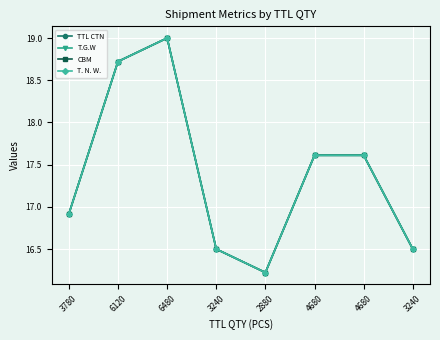

Reading left to right, transcribe all the data shown in this chart.

TTL CTN: 3780=16.9	6120=18.7	6480=19.0	3240=16.5	2880=16.2	4680=17.6	4680=17.6	3240=16.5
T.G.W: 3780=16.9	6120=18.7	6480=19.0	3240=16.5	2880=16.2	4680=17.6	4680=17.6	3240=16.5
CBM: 3780=16.9	6120=18.7	6480=19.0	3240=16.5	2880=16.2	4680=17.6	4680=17.6	3240=16.5
T. N. W.: 3780=16.9	6120=18.7	6480=19.0	3240=16.5	2880=16.2	4680=17.6	4680=17.6	3240=16.5